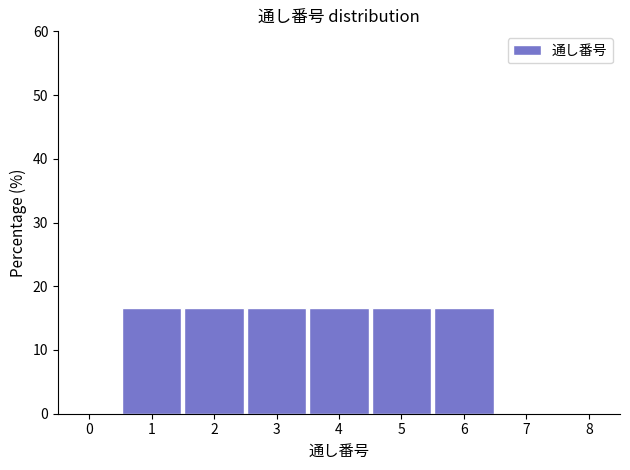

Reading left to right, list every bar in this chart as the range it spans on the x-axis followed by its height. The values are not printed on the chart, so give them approximately, as read against the axis.

0.5 to 1.5: 17
1.5 to 2.5: 17
2.5 to 3.5: 17
3.5 to 4.5: 17
4.5 to 5.5: 17
5.5 to 6.5: 17